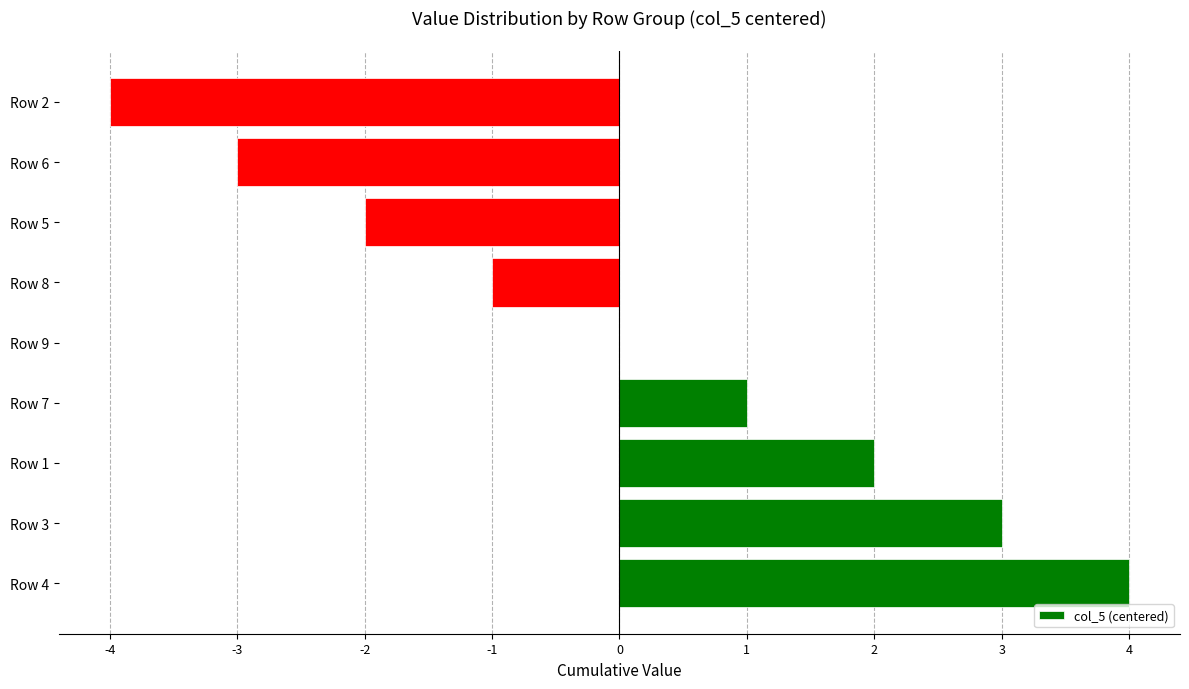

Reading bottom to top, what are all the values shown in this chart?

Row 4=4	Row 3=3	Row 1=2	Row 7=1	Row 9=0	Row 8=-1	Row 5=-2	Row 6=-3	Row 2=-4